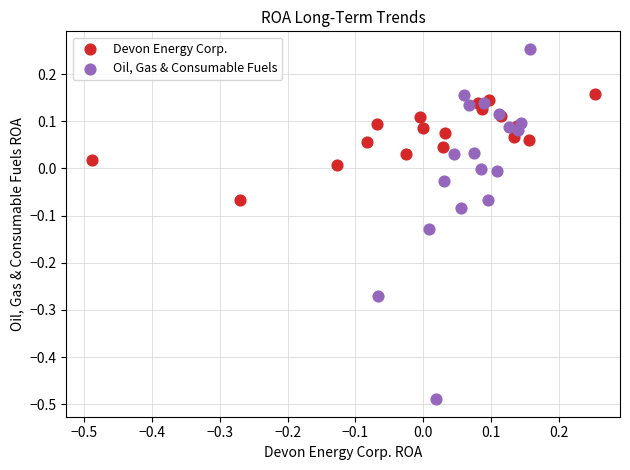

Which series reaches the maximum Y coordinate?

Oil, Gas & Consumable Fuels